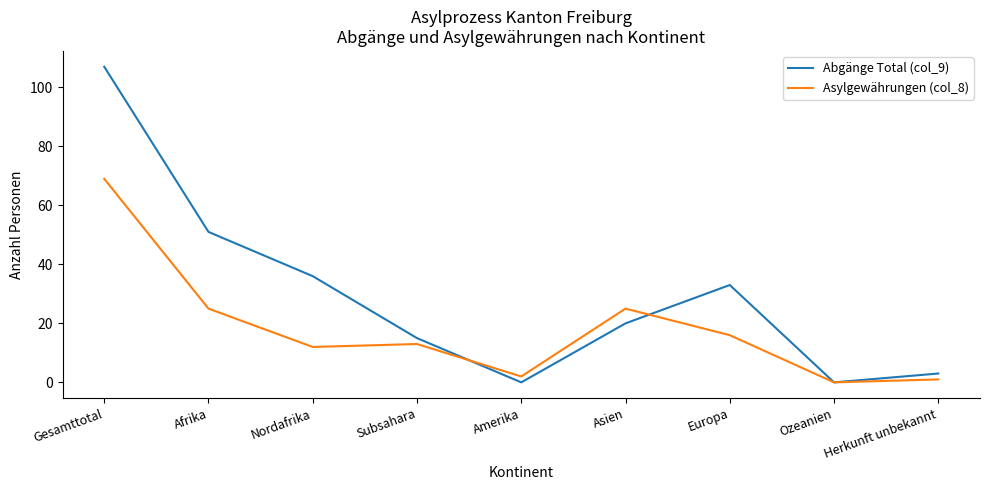

Reading right to left, transcribe all the data shown in this chart.

Abgänge Total (col_9): 3	0	33	20	0	15	36	51	107
Asylgewährungen (col_8): 1	0	16	25	2	13	12	25	69